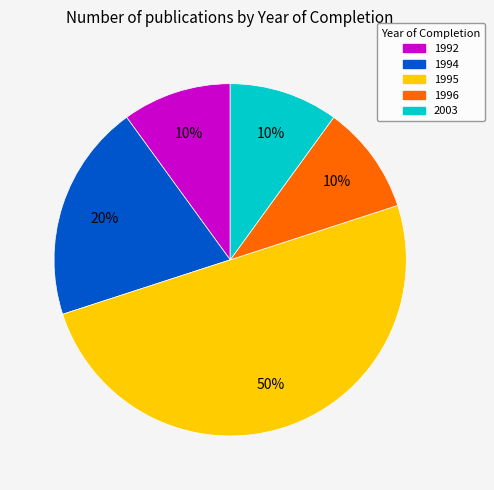

To the nearest percent, what is the average slice percentage?

20%